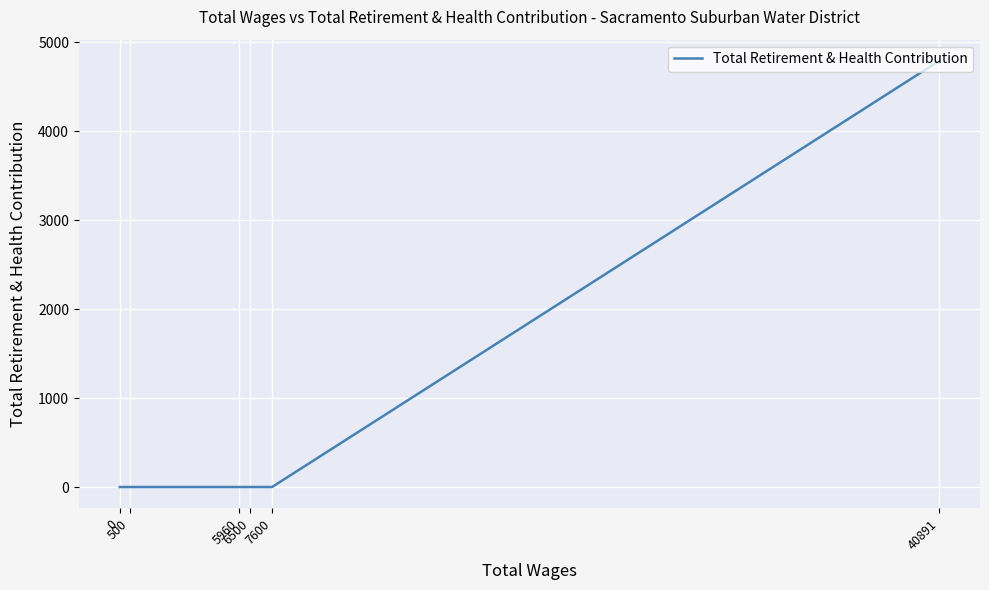

How many values are above zero?

1